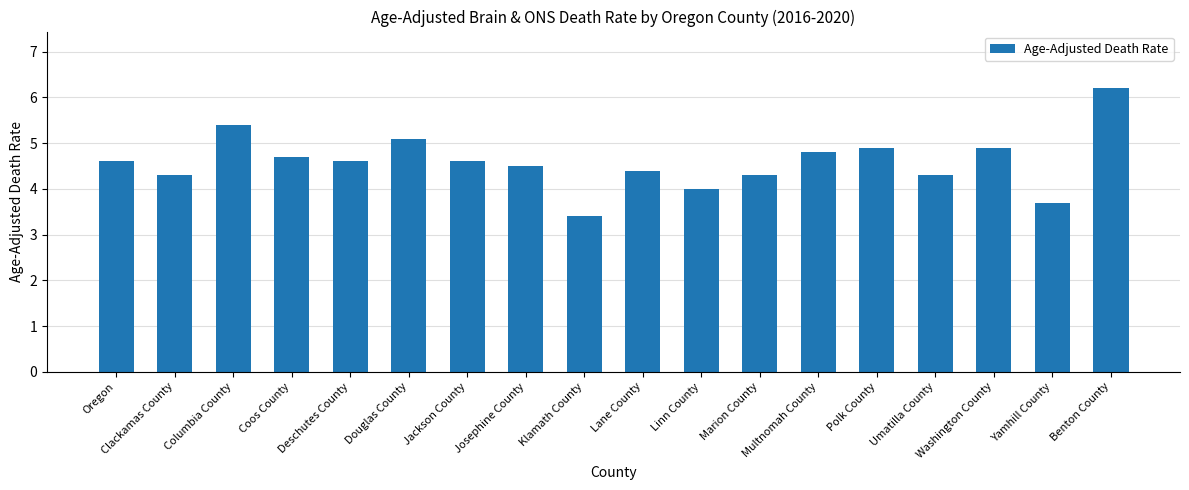

What is the maximum value shown in the chart?

6.2